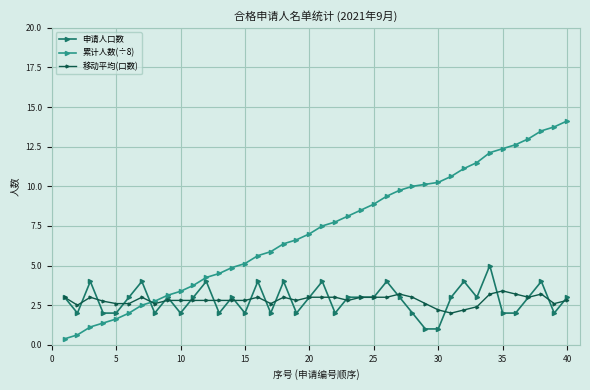

Count the number of data series in this chart.

3